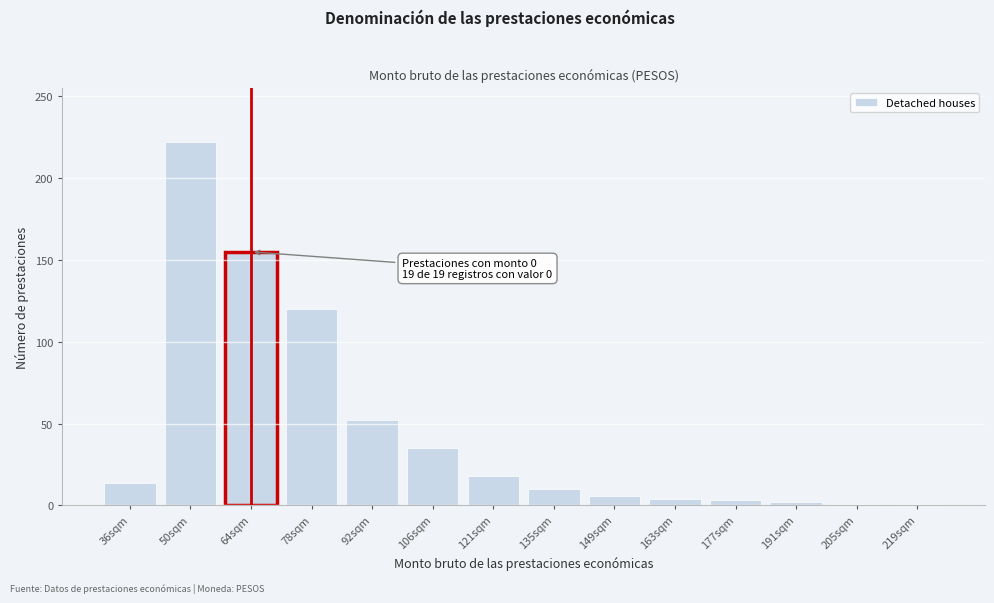

What is the label of the 14th bar from the right?

36sqm